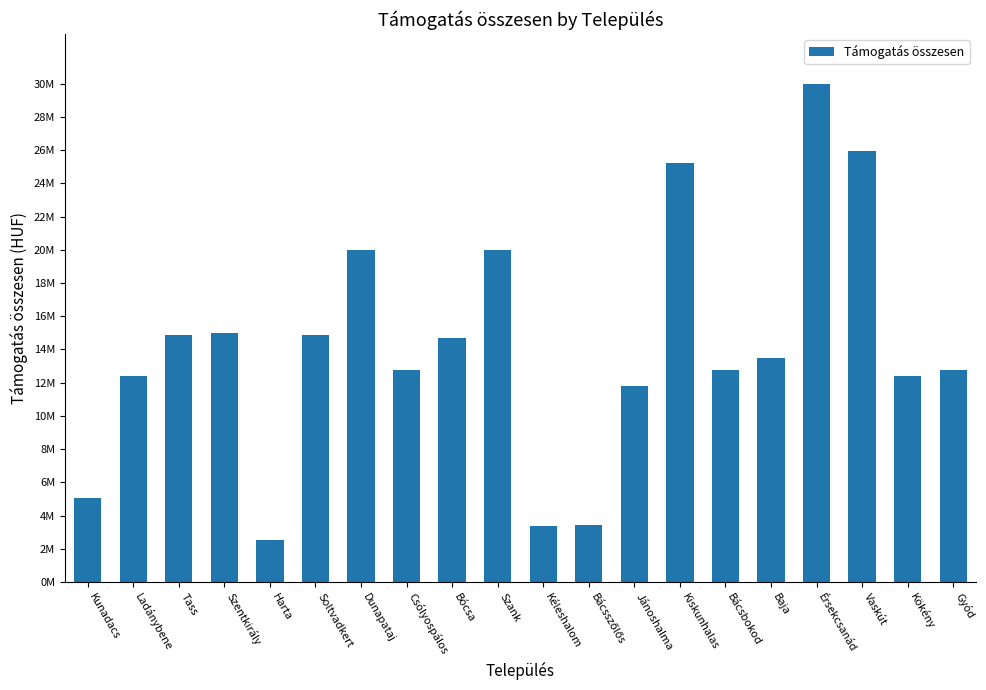

What is the sum of all values?

283333256